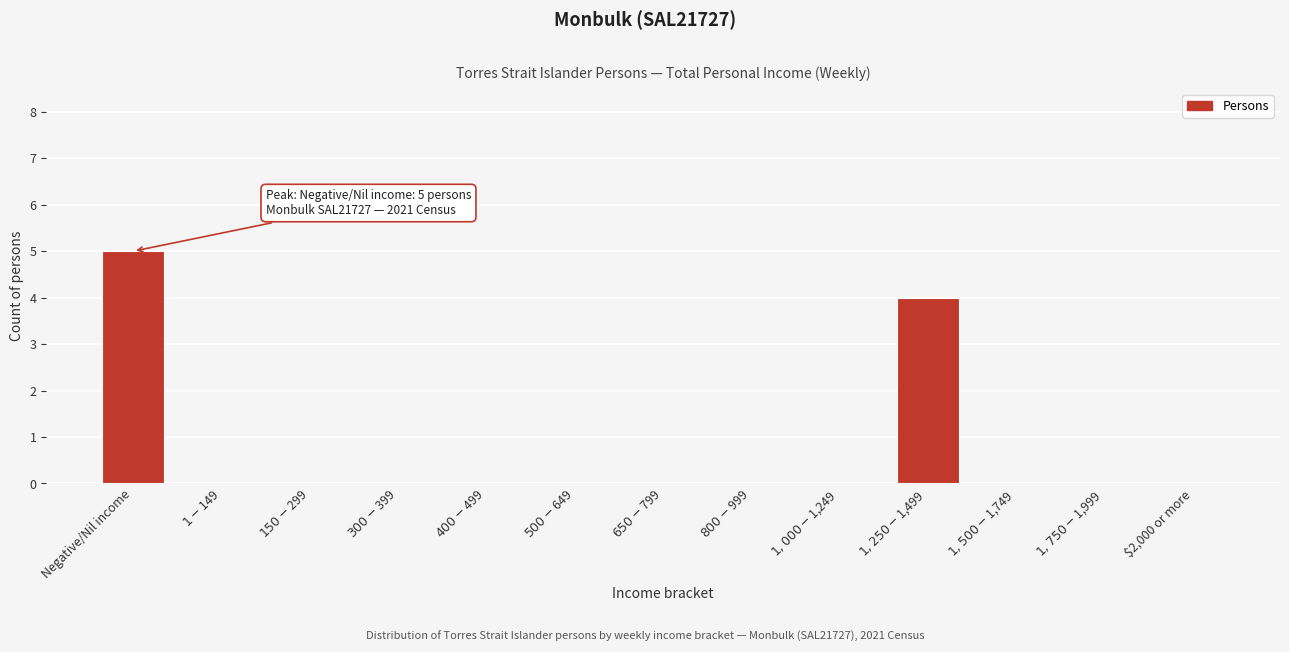

At which category does the chart reach its peak across all series?

Negative/Nil income